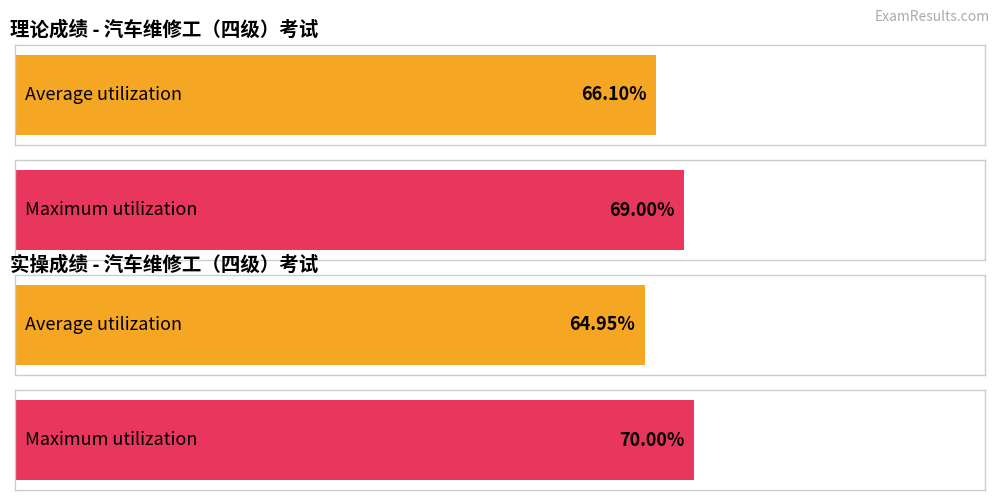

Which series has the widest spread of values?

实操成绩